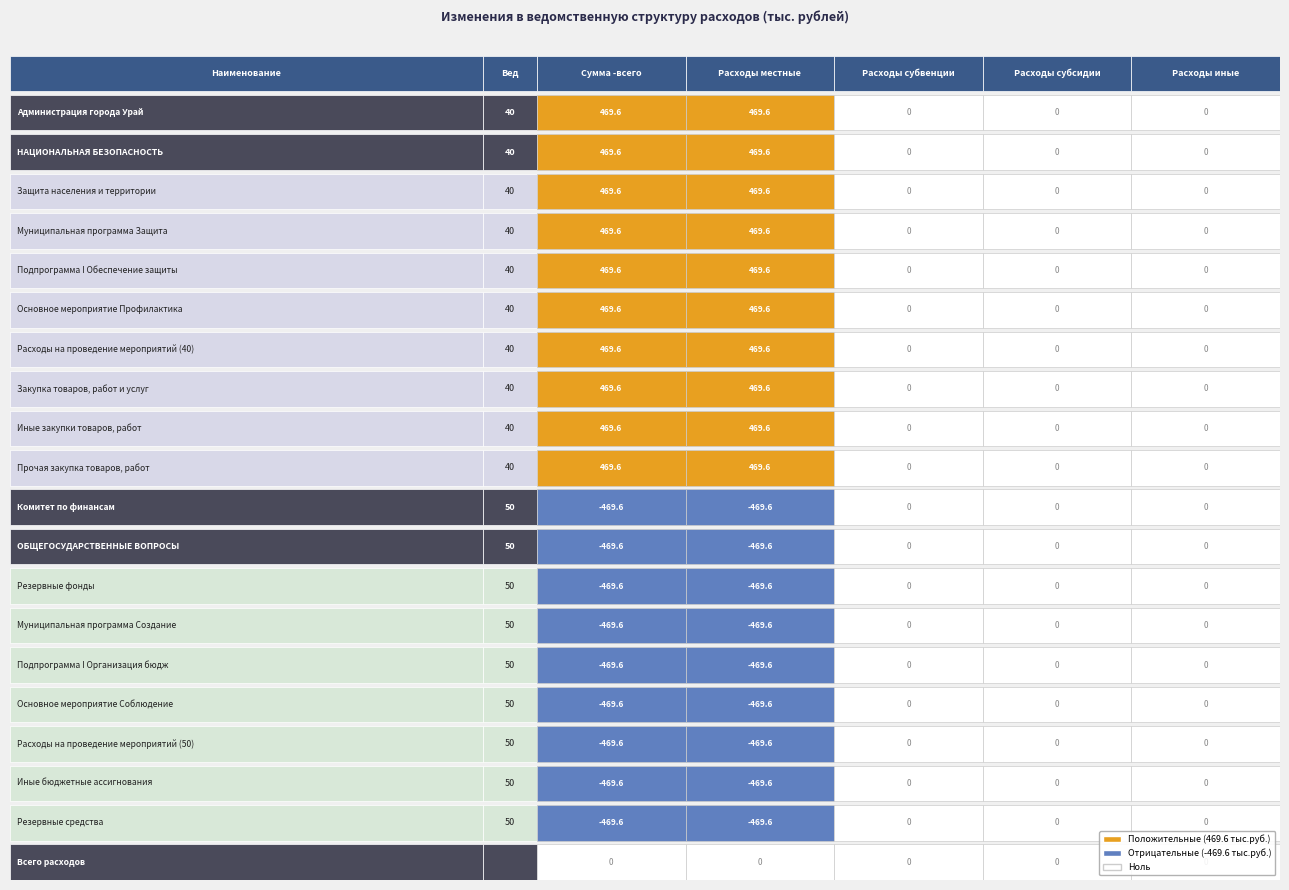

Reading left to right, extract all data points from this chart.

Администрация города Урай: 469.6	469.6	0.0	0.0	0.0
НАЦИОНАЛЬНАЯ БЕЗОПАСНОСТЬ: 469.6	469.6	0.0	0.0	0.0
Защита населения и территории: 469.6	469.6	0.0	0.0	0.0
Муниципальная программа Защита: 469.6	469.6	0.0	0.0	0.0
Подпрограмма I Обеспечение защиты: 469.6	469.6	0.0	0.0	0.0
Основное мероприятие Профилактика: 469.6	469.6	0.0	0.0	0.0
Расходы на проведение мероприятий (40): 469.6	469.6	0.0	0.0	0.0
Закупка товаров, работ и услуг: 469.6	469.6	0.0	0.0	0.0
Иные закупки товаров, работ: 469.6	469.6	0.0	0.0	0.0
Прочая закупка товаров, работ: 469.6	469.6	0.0	0.0	0.0
Комитет по финансам: -469.6	-469.6	0.0	0.0	0.0
ОБЩЕГОСУДАРСТВЕННЫЕ ВОПРОСЫ: -469.6	-469.6	0.0	0.0	0.0
Резервные фонды: -469.6	-469.6	0.0	0.0	0.0
Муниципальная программа Создание: -469.6	-469.6	0.0	0.0	0.0
Подпрограмма I Организация бюдж: -469.6	-469.6	0.0	0.0	0.0
Основное мероприятие Соблюдение: -469.6	-469.6	0.0	0.0	0.0
Расходы на проведение мероприятий (50): -469.6	-469.6	0.0	0.0	0.0
Иные бюджетные ассигнования: -469.6	-469.6	0.0	0.0	0.0
Резервные средства: -469.6	-469.6	0.0	0.0	0.0
Всего расходов: 0.0	0.0	0.0	0.0	0.0